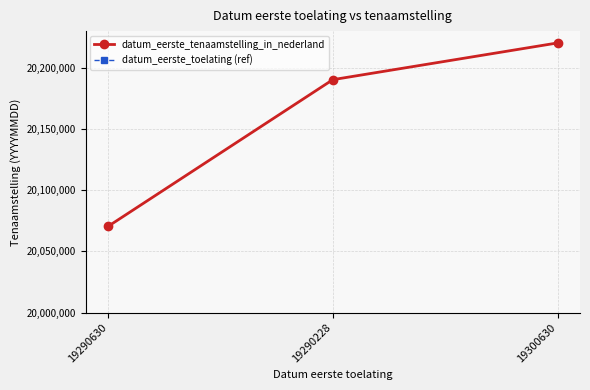

The value of datum_eerste_tenaamstelling_in_nederland at 19290228 is 10899059. True or false?

False